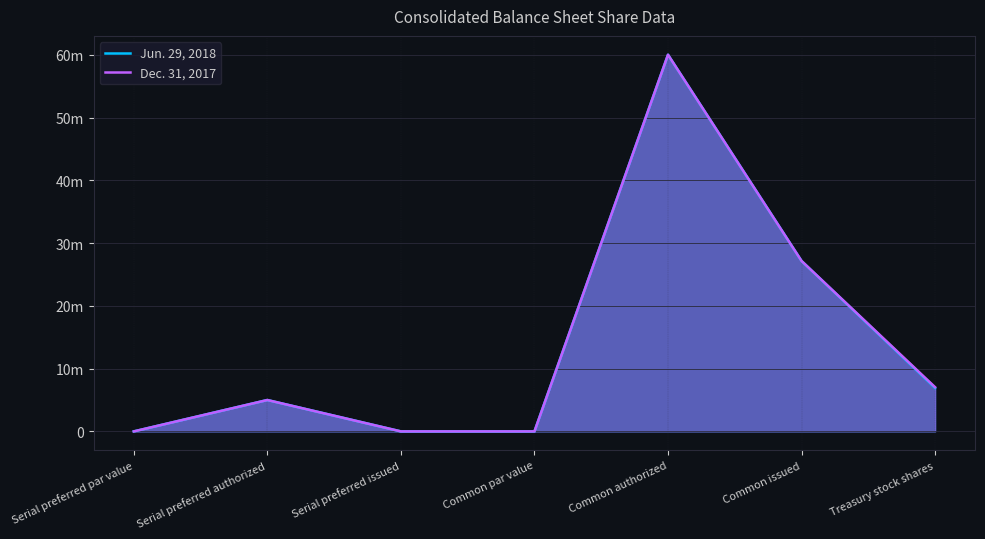

Does the chart display data point markers on the line(s)?

No